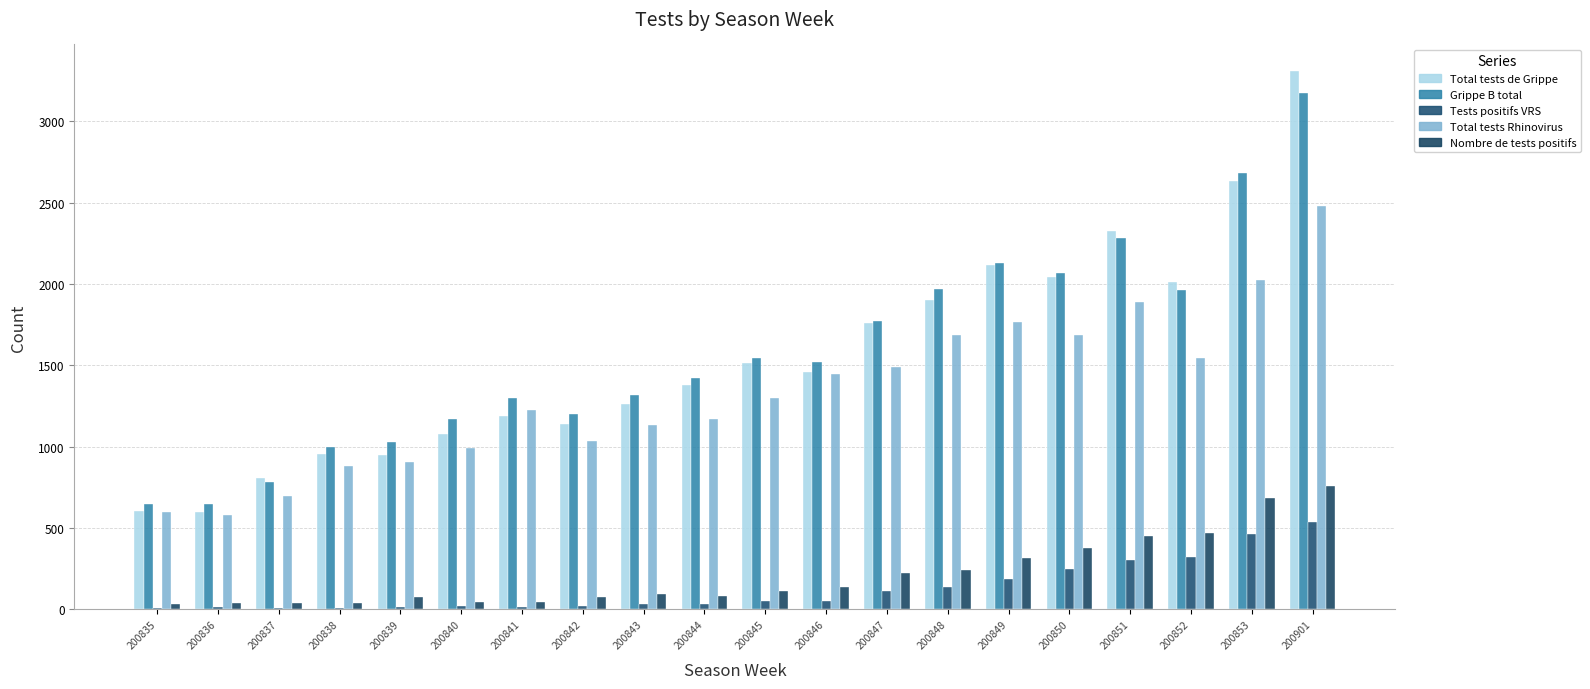

How many data points does each series have?

20